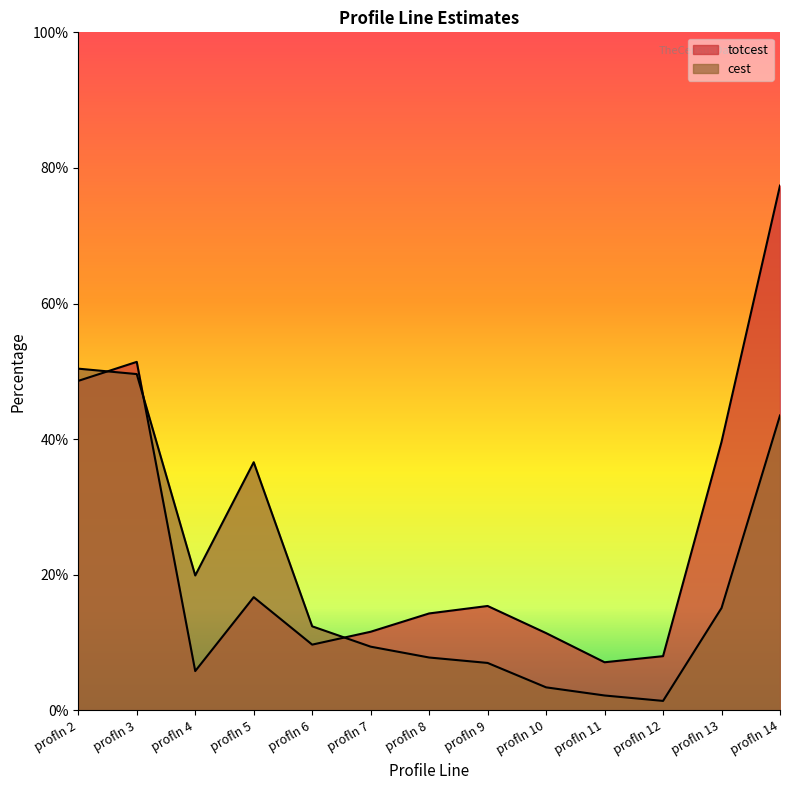

Which series has the largest range (max minus min)?

totcest